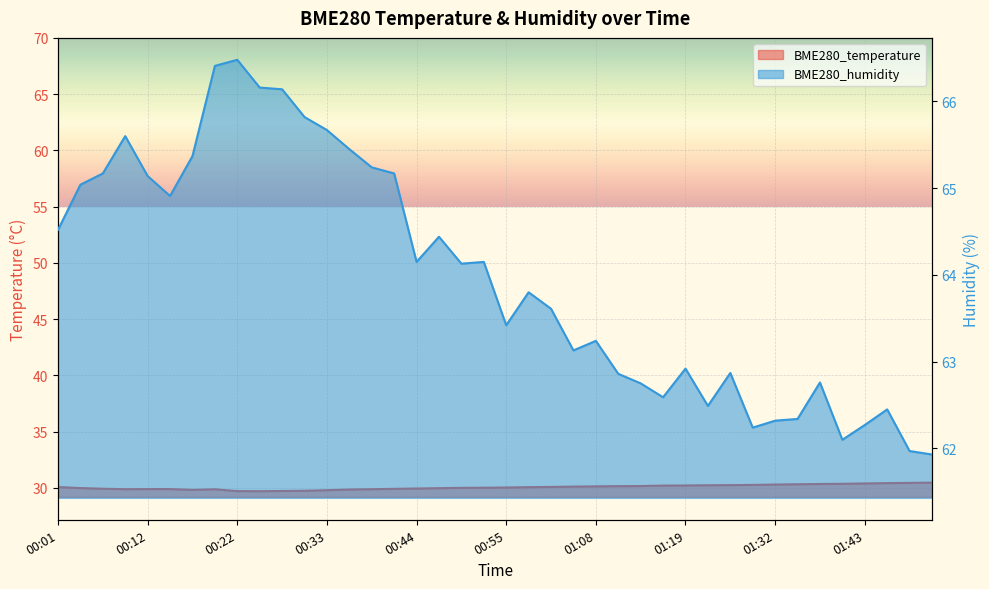

What is the greatest value displayed?

66.5